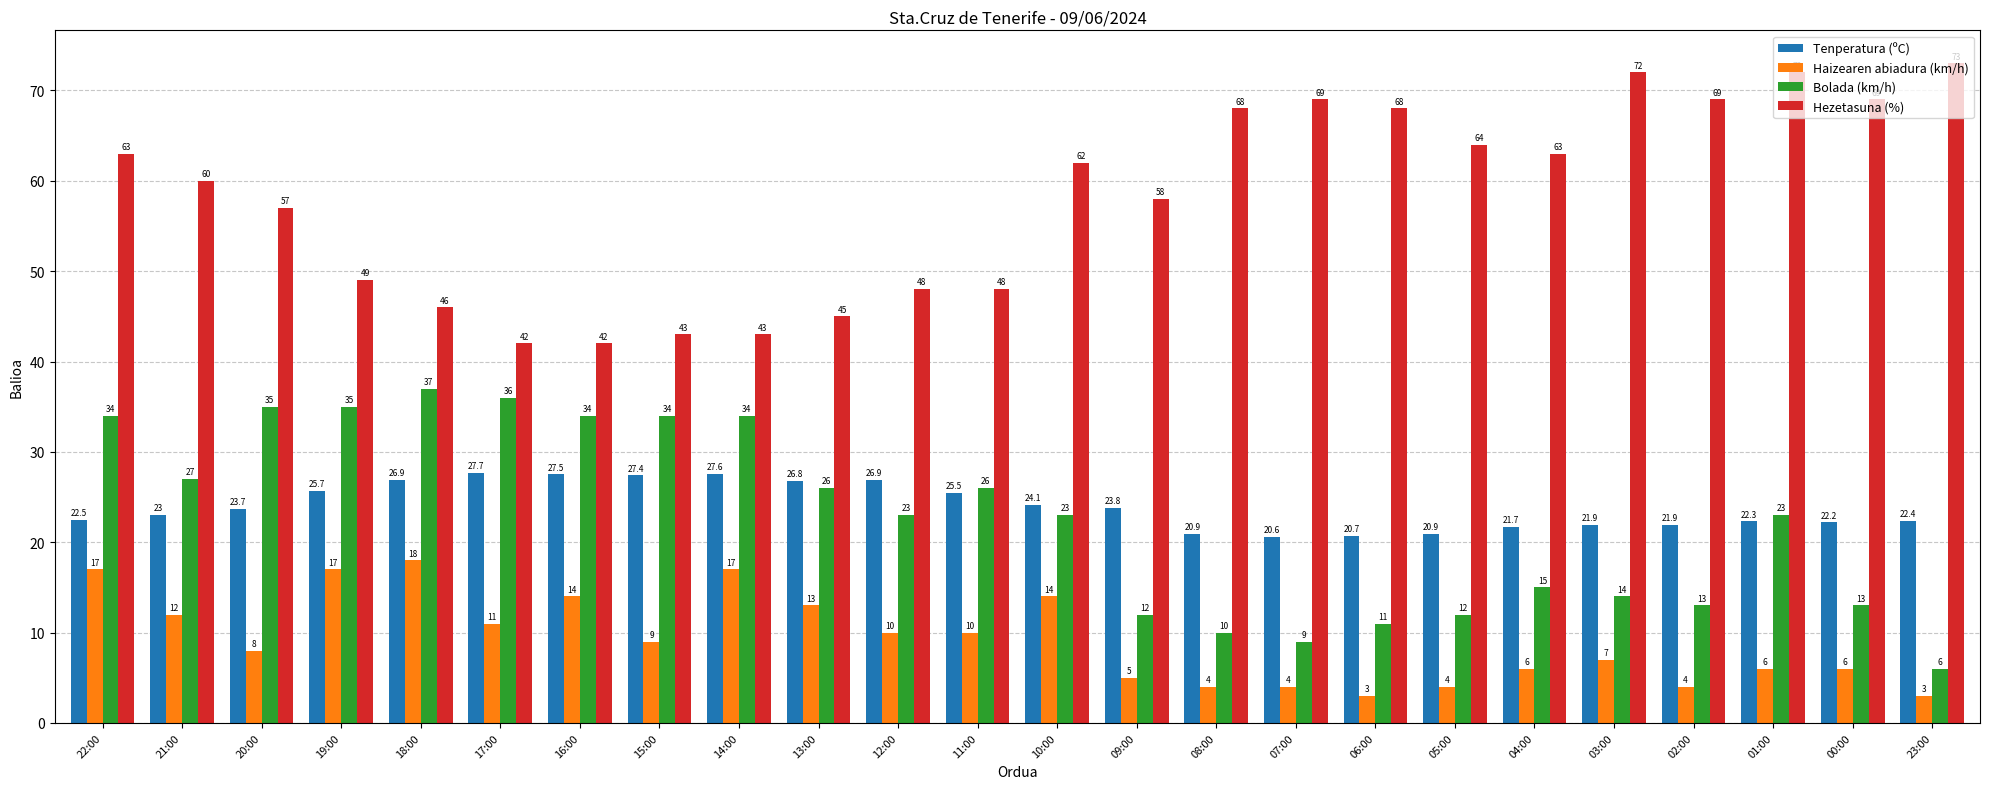

What is the sum of all Haizearen abiadura (km/h) values?

222.0